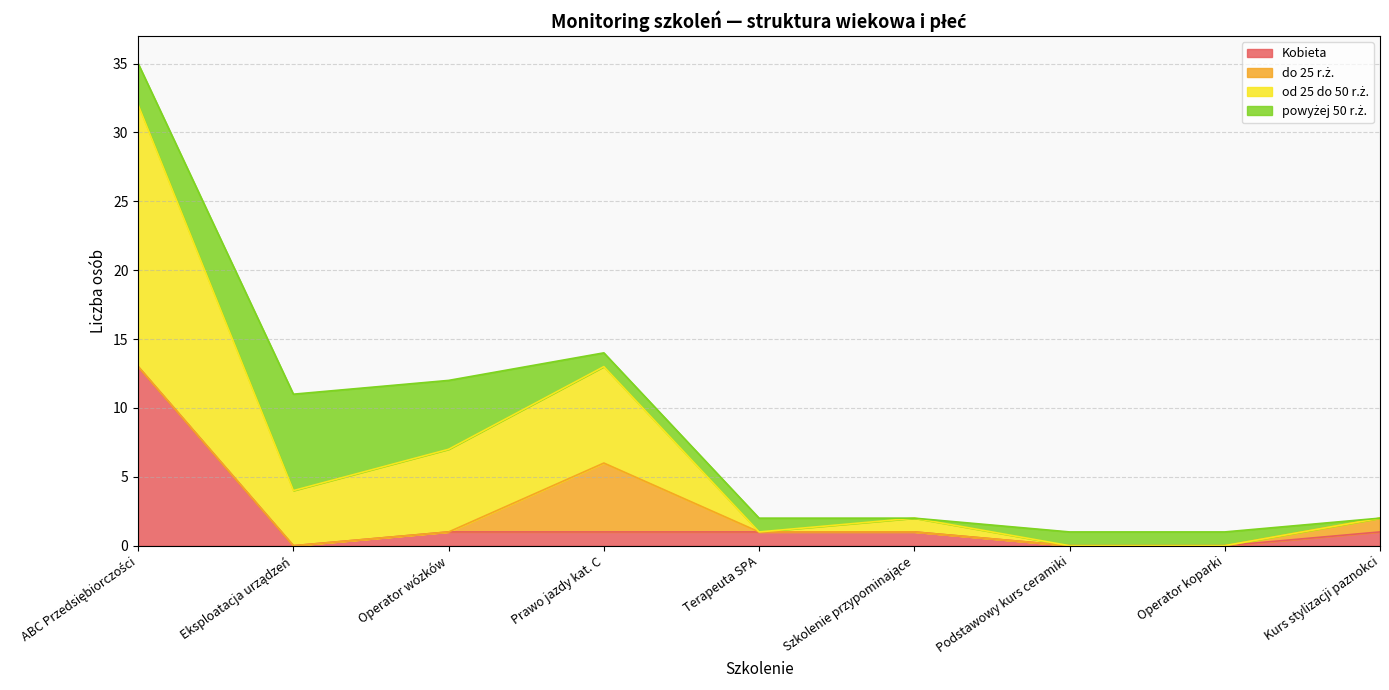

What is the label of the 8th point from the right?

Eksploatacja urządzeń